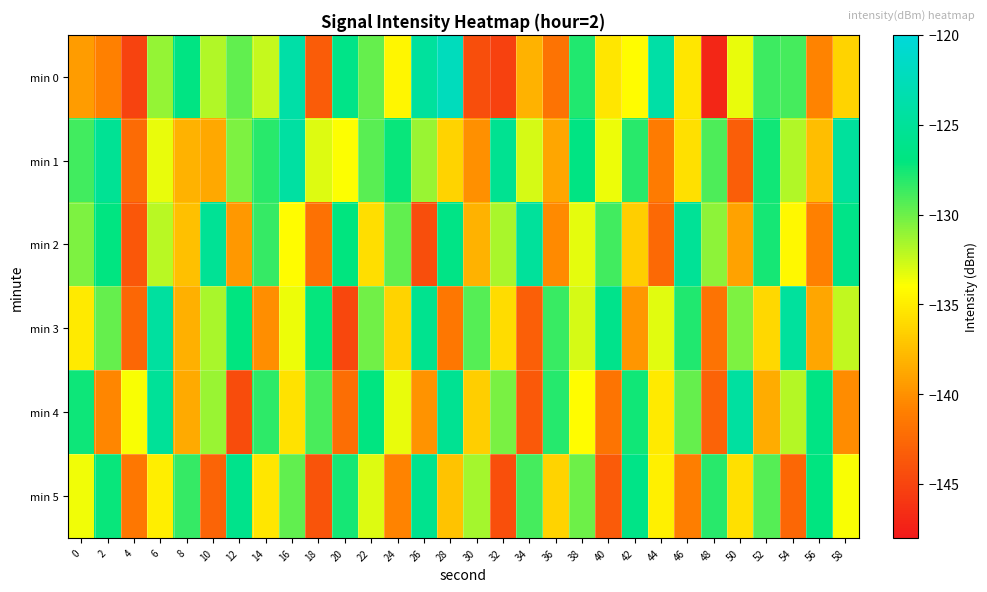

Reading left to right, transcribe all the data shown in this chart.

min 0: 0=-139.4	2=-141.0	4=-145.1	6=-131.1	8=-126.7	10=-131.9	12=-129.7	14=-132.4	16=-123.9	18=-143.3	20=-126.2	22=-129.8	24=-134.5	26=-124.7	28=-122.3	30=-144.4	32=-145.2	34=-138.2	36=-141.8	38=-128.0	40=-135.3	42=-134.1	44=-124.0	46=-135.4	48=-147.1	50=-133.4	52=-128.7	54=-128.9	56=-140.8	58=-136.3
min 1: 0=-128.8	2=-125.4	4=-142.4	6=-133.3	8=-138.2	10=-138.8	12=-130.4	14=-128.2	16=-124.4	18=-133.0	20=-134.0	22=-129.5	24=-127.3	26=-131.2	28=-136.4	30=-140.1	32=-125.6	34=-132.8	36=-138.9	38=-126.7	40=-133.5	42=-128.2	44=-141.3	46=-135.7	48=-129.1	50=-143.2	52=-127.5	54=-131.9	56=-137.6	58=-124.8
min 2: 0=-130.5	2=-126.8	4=-143.7	6=-132.1	8=-137.4	10=-125.3	12=-139.6	14=-128.5	16=-134.2	18=-141.9	20=-127.1	22=-135.8	24=-129.7	26=-144.3	28=-126.5	30=-138.2	32=-131.6	34=-124.9	36=-140.4	38=-133.3	40=-128.8	42=-136.7	44=-142.5	46=-125.2	48=-130.9	50=-139.1	52=-127.6	54=-134.4	56=-141.0	58=-126.3
min 3: 0=-135.2	2=-129.8	4=-142.6	6=-124.5	8=-138.3	10=-131.7	12=-126.9	14=-140.2	16=-133.5	18=-127.2	20=-144.8	22=-130.1	24=-136.4	26=-125.7	28=-141.5	30=-129.3	32=-135.9	34=-143.1	36=-128.6	38=-132.8	40=-126.1	42=-139.7	44=-133.2	46=-127.9	48=-141.8	50=-130.5	52=-136.1	54=-124.7	56=-138.9	58=-132.3
min 4: 0=-127.4	2=-140.6	4=-133.8	6=-125.1	8=-138.7	10=-131.2	12=-144.5	14=-128.3	16=-135.6	18=-129.0	20=-142.2	22=-126.8	24=-133.4	26=-139.9	28=-125.5	30=-136.7	32=-130.3	34=-143.6	36=-128.0	38=-134.2	40=-141.7	42=-127.5	44=-135.1	46=-129.8	48=-142.9	50=-124.4	52=-138.5	54=-132.0	56=-126.6	58=-140.3
min 5: 0=-133.6	2=-127.3	4=-141.5	6=-134.9	8=-128.5	10=-142.8	12=-126.1	14=-135.4	16=-129.7	18=-143.9	20=-127.6	22=-133.1	24=-140.7	26=-125.8	28=-137.2	30=-131.5	32=-144.2	34=-128.9	36=-136.3	38=-130.0	40=-143.5	42=-126.4	44=-134.8	46=-141.1	48=-128.2	50=-135.7	52=-129.4	54=-142.6	56=-127.0	58=-133.8